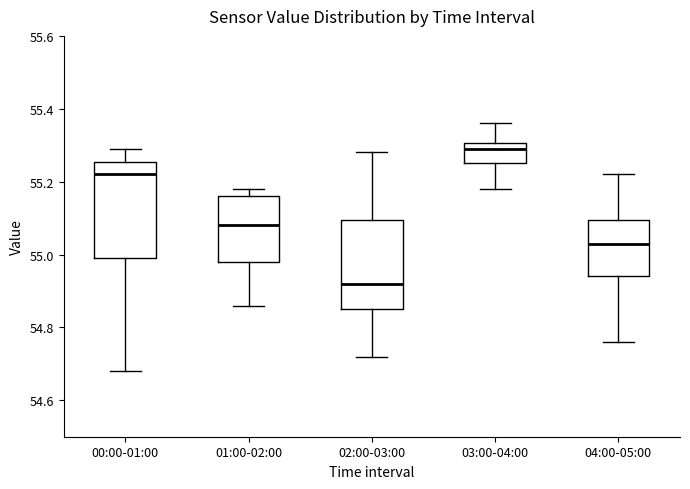

Which box has the highest median line?

03:00-04:00